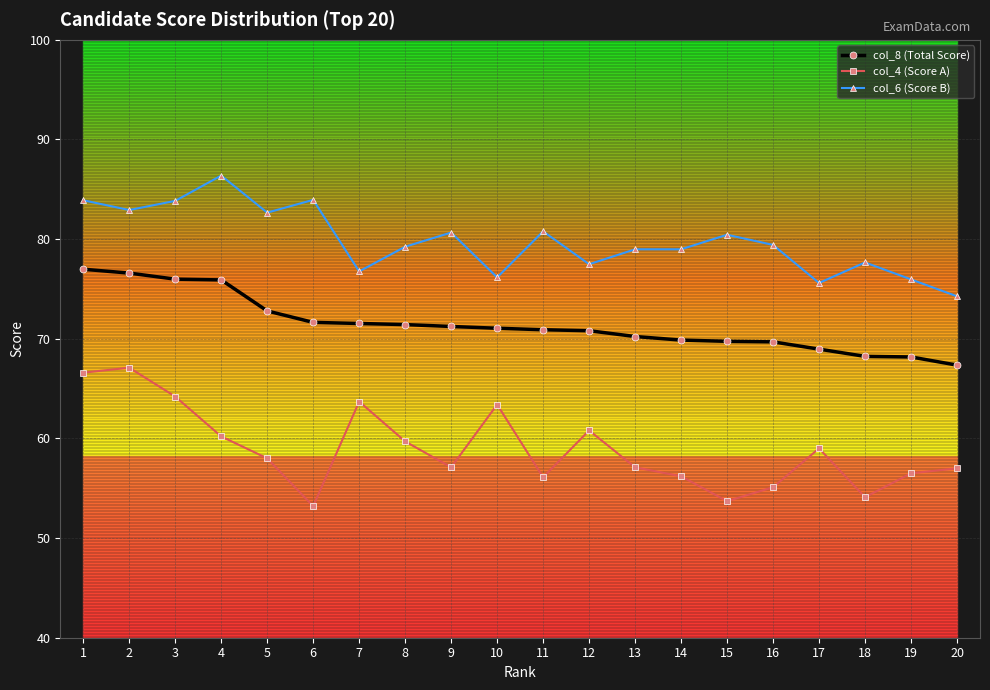

The value of col_6 (Score B) at 20 is 49.4. True or false?

False